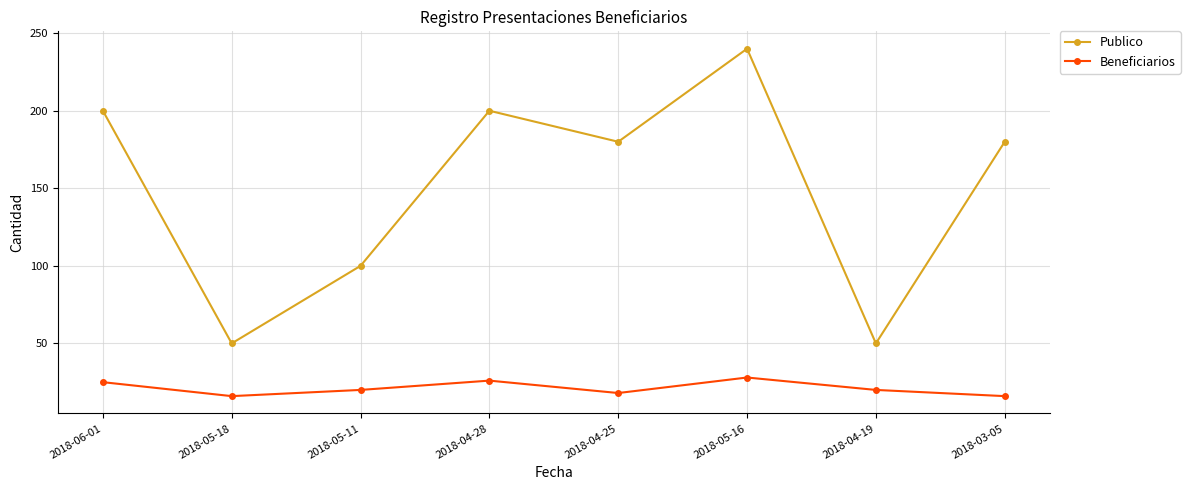

What is the label of the 1st point from the right?

2018-03-05